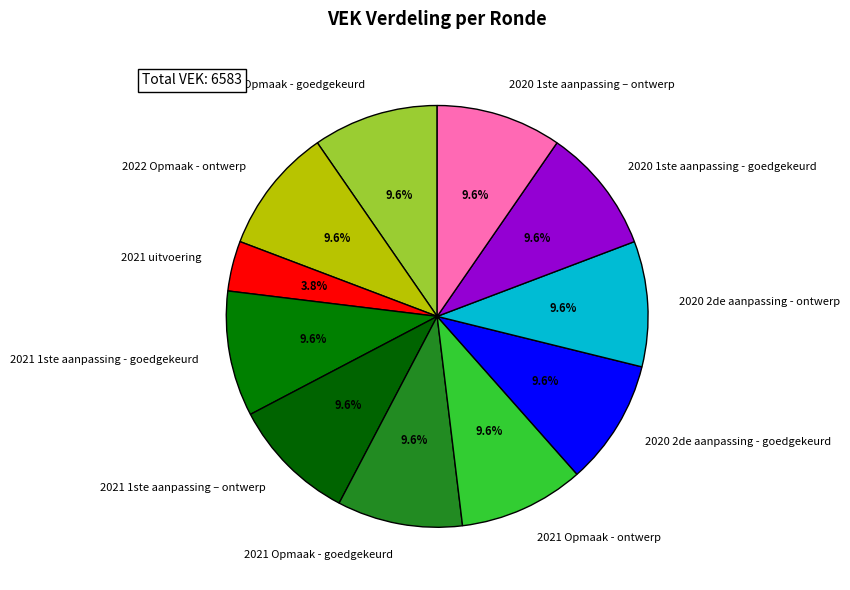

To the nearest percent, what is the average slice percentage?

9%